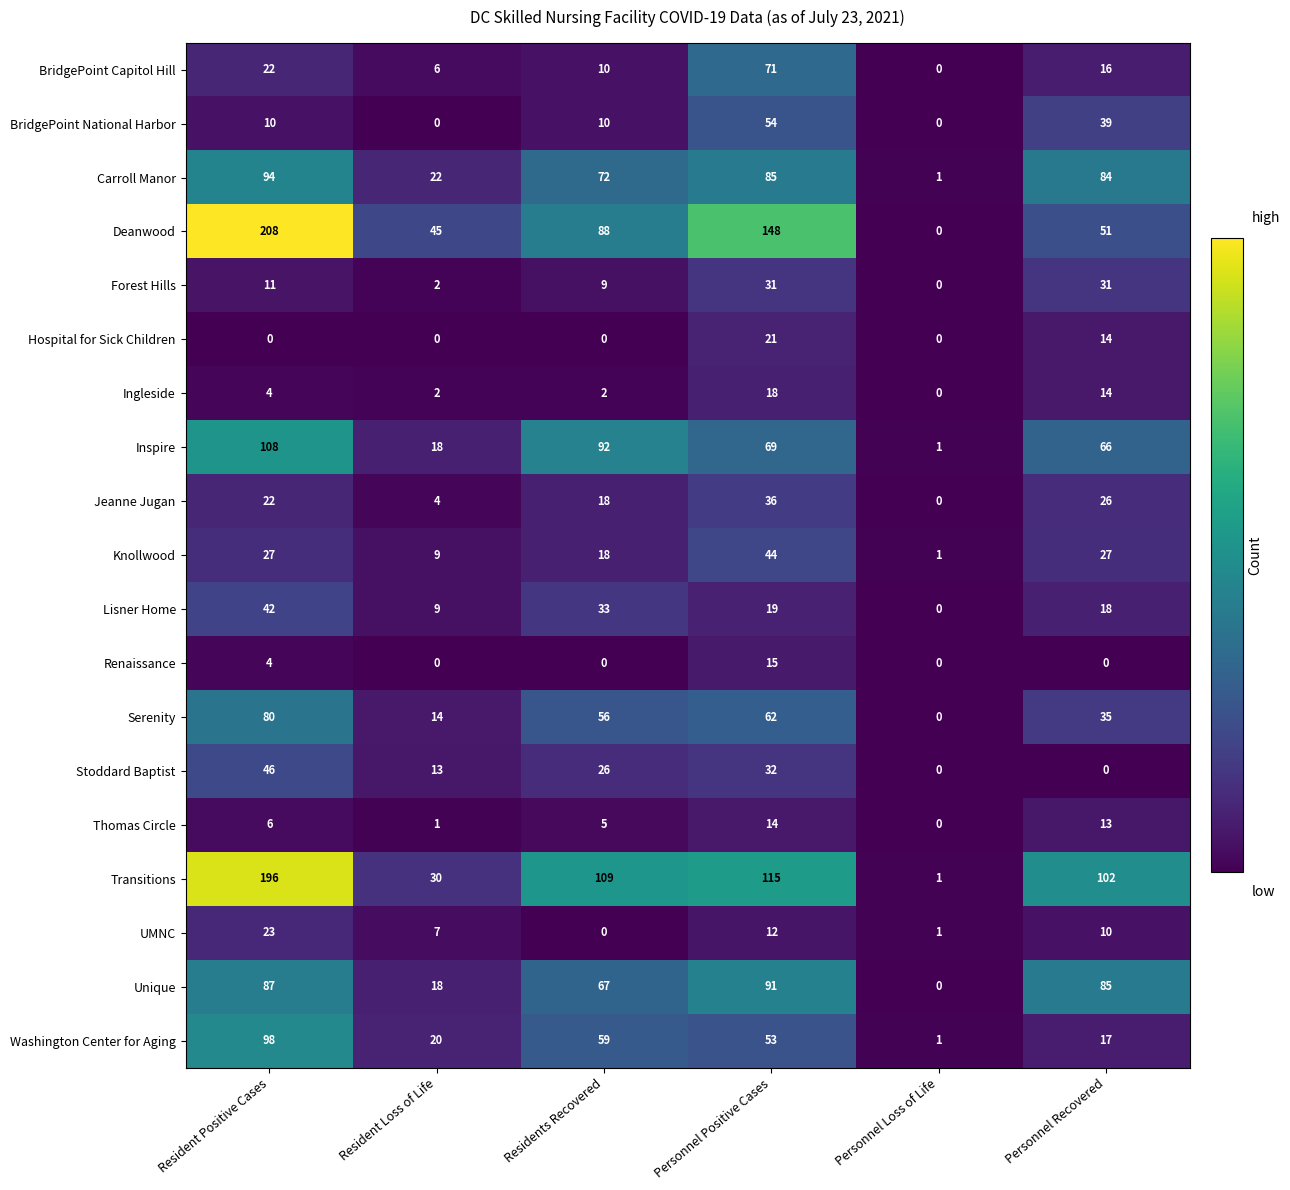

List the series in order of their peak value, highest first.

Deanwood, Transitions, Inspire, Washington Center for Aging, Carroll Manor, Unique, Serenity, BridgePoint Capitol Hill, BridgePoint National Harbor, Stoddard Baptist, Knollwood, Lisner Home, Jeanne Jugan, Forest Hills, UMNC, Hospital for Sick Children, Ingleside, Renaissance, Thomas Circle